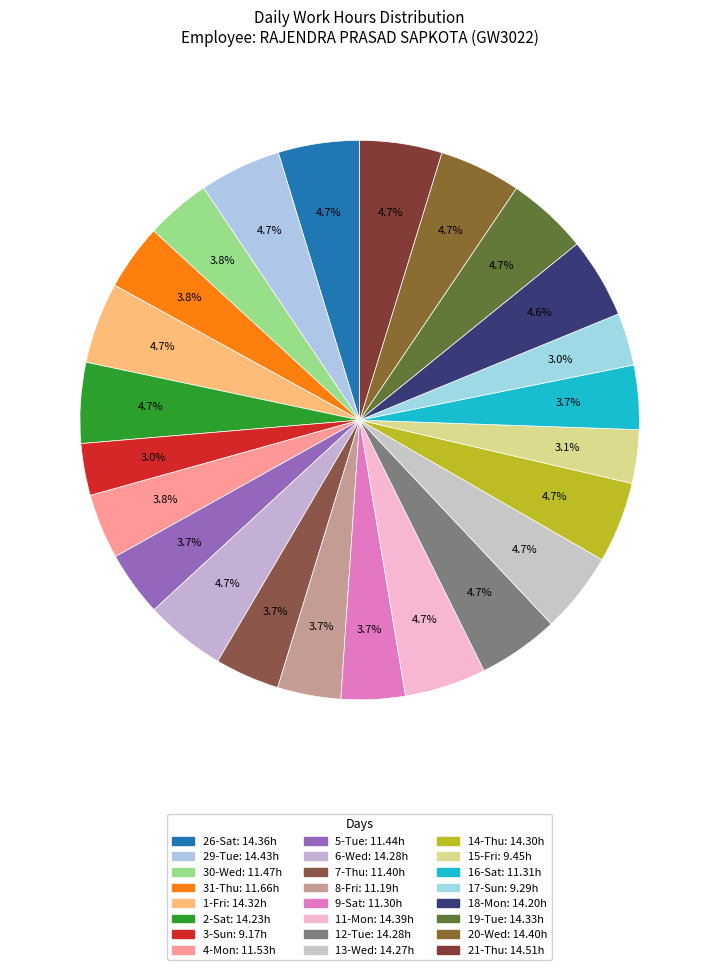

Count the number of slices in the pie.

24